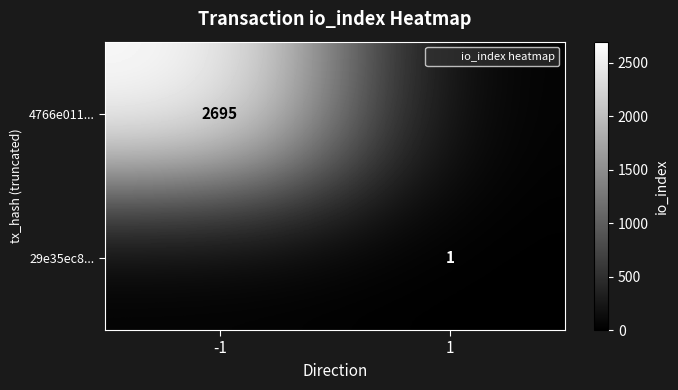

List the series in order of their peak value, highest first.

4766e011..., 29e35ec8...